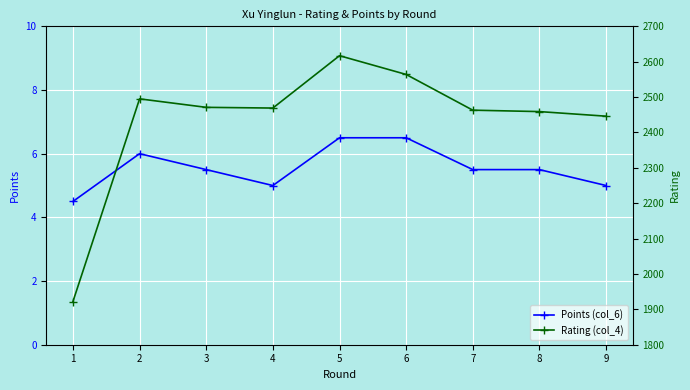

True or false: Points (col_6) and Rating (col_4) cross at least once.

False